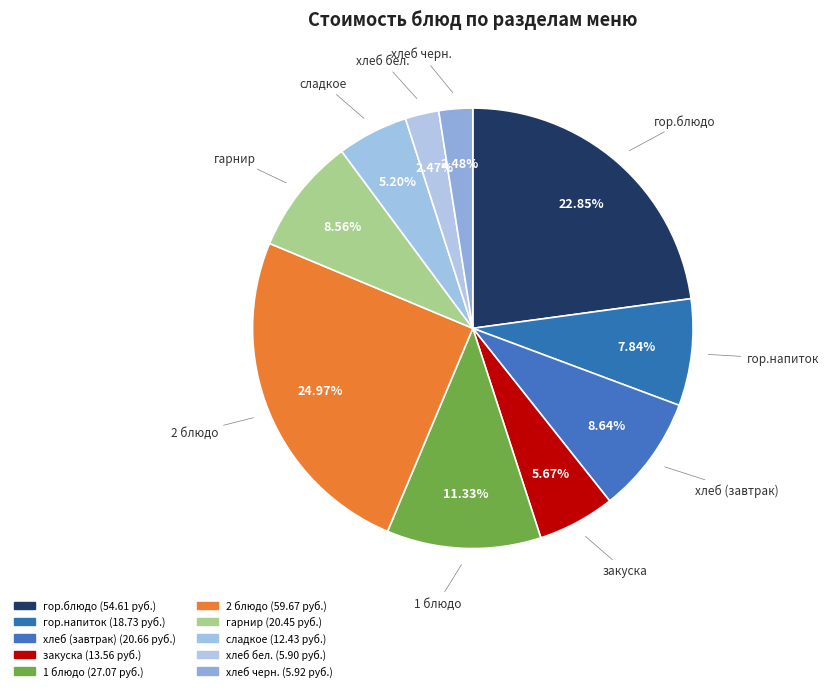

Rank the categories by value from highest to lowest.

2 блюдо, гор.блюдо, 1 блюдо, хлеб (завтрак), гарнир, гор.напиток, закуска, сладкое, хлеб черн., хлеб бел.